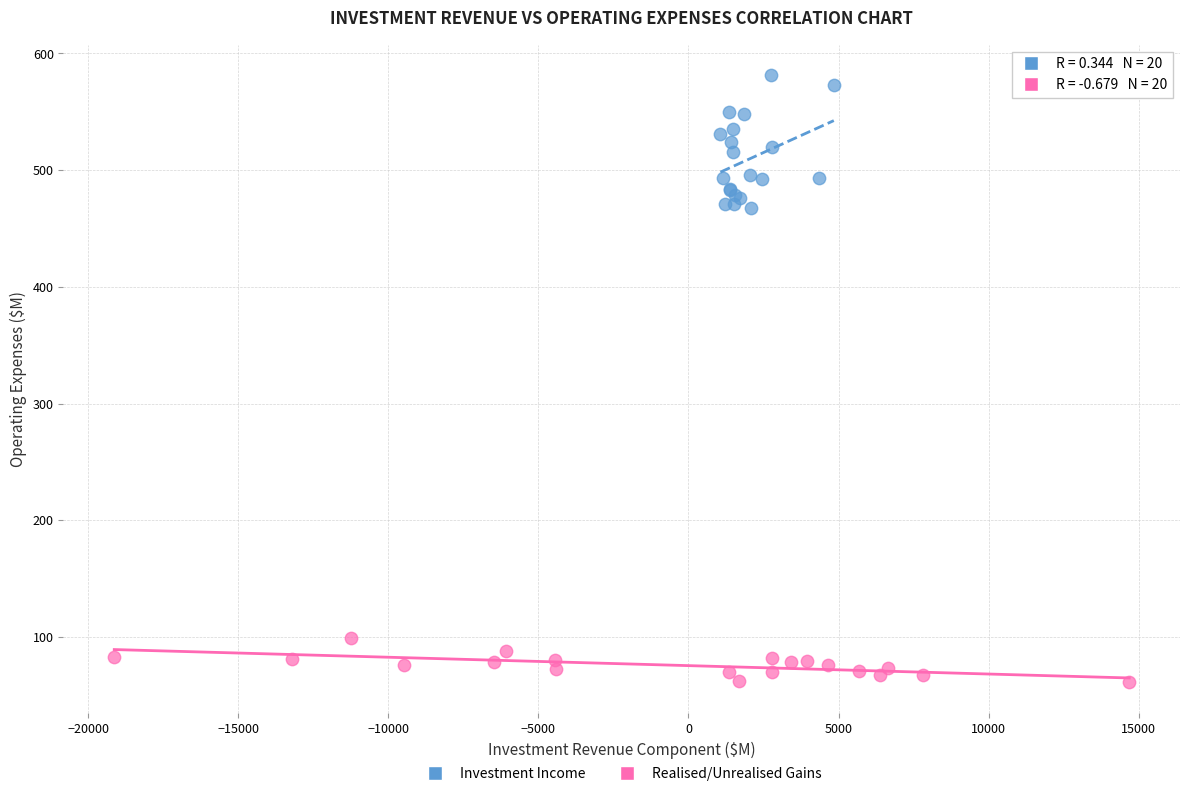

Which series reaches the maximum Y coordinate?

Investment Income